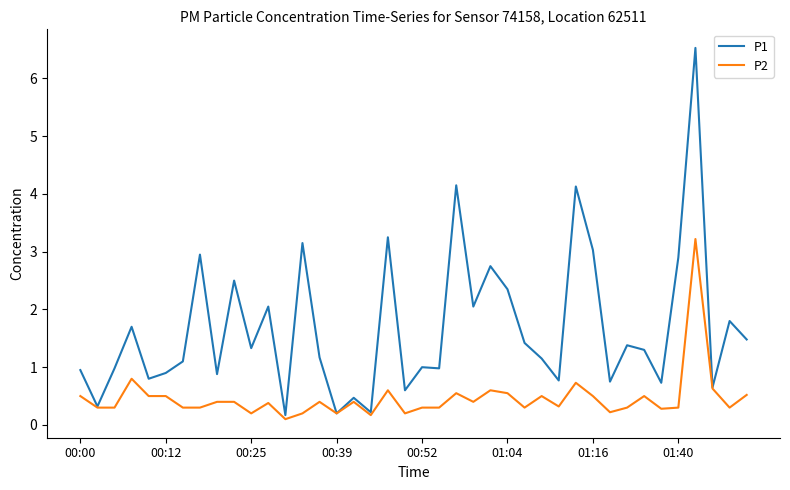

Which series has the widest spread of values?

P1